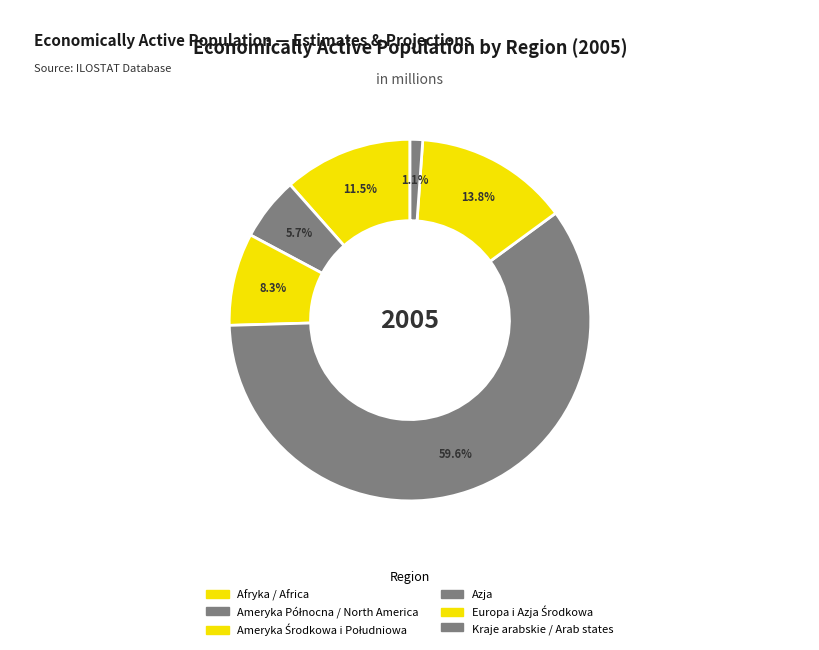

Do Europa i Azja Środkowa and Ameryka Północna / North America together represent more than half of the pie?

No